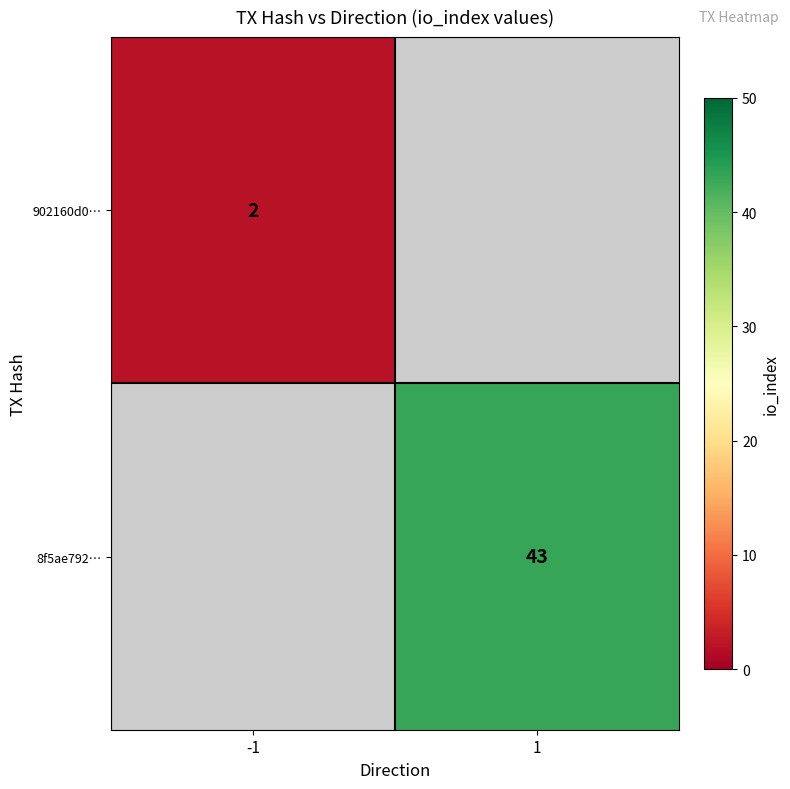

Is it true that 902160d0… equals 1 at -1?

False